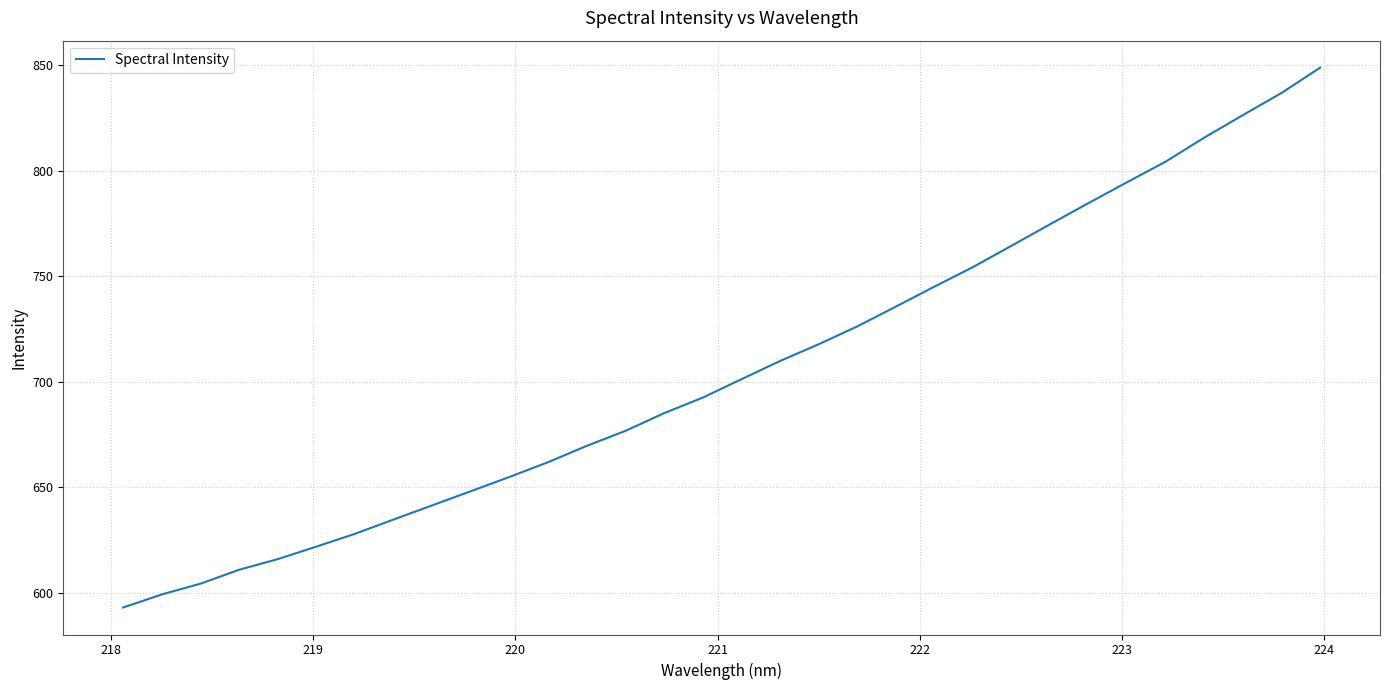

What is the difference between the maximum and minimum values?

255.7